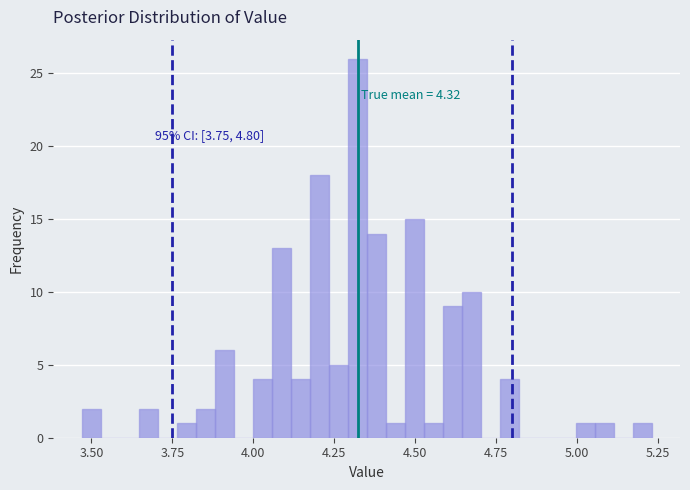

Around what value on the x-axis is the tallest bar? Give the approximate position of its centre, as read against the axis.

4.30